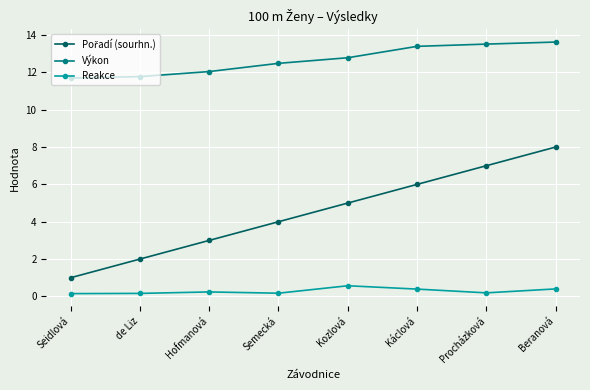

What is the spread (max minus min) of values at Káclová?

13.0